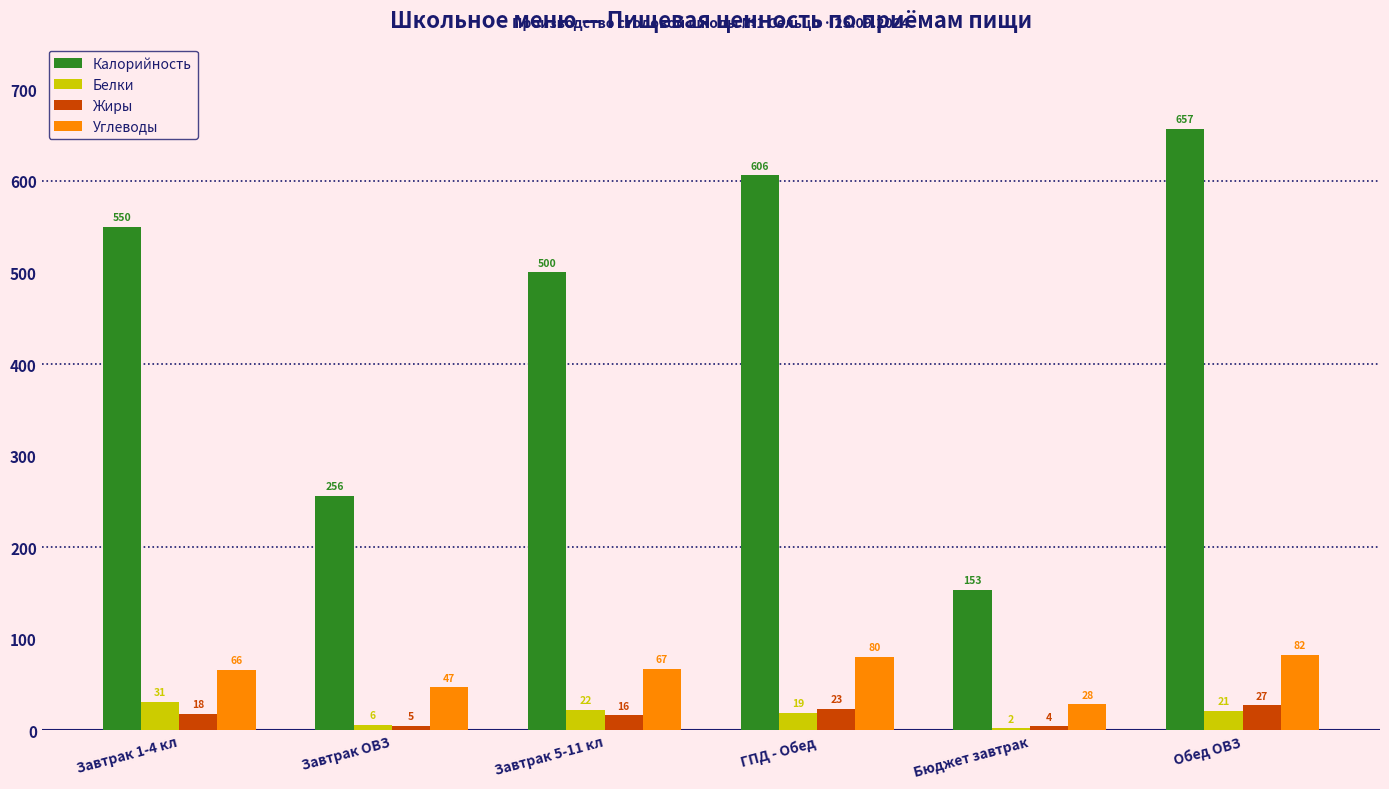

Reading left to right, what are all the values shown in this chart?

Калорийность: Завтрак 1-4 кл=550	Завтрак ОВЗ=256	Завтрак 5-11 кл=500	ГПД - Обед=606	Бюджет завтрак=153	Обед ОВЗ=657
Белки: Завтрак 1-4 кл=31	Завтрак ОВЗ=6	Завтрак 5-11 кл=22	ГПД - Обед=19	Бюджет завтрак=2	Обед ОВЗ=21
Жиры: Завтрак 1-4 кл=18	Завтрак ОВЗ=5	Завтрак 5-11 кл=16	ГПД - Обед=23	Бюджет завтрак=4	Обед ОВЗ=27
Углеводы: Завтрак 1-4 кл=66	Завтрак ОВЗ=47	Завтрак 5-11 кл=67	ГПД - Обед=80	Бюджет завтрак=28	Обед ОВЗ=82